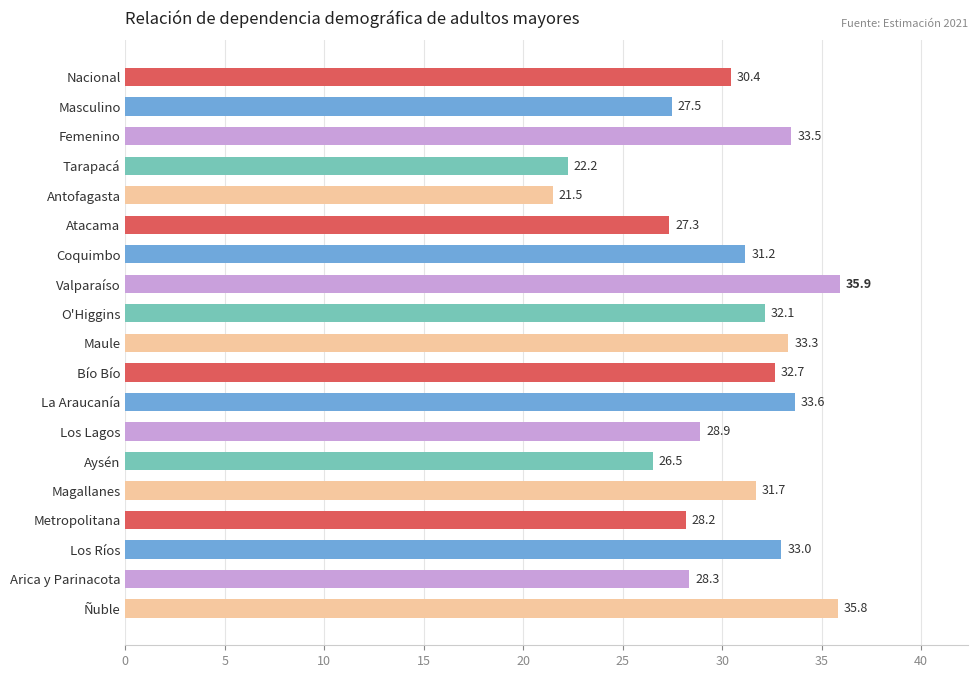

What is the minimum value shown in the chart?

21.5